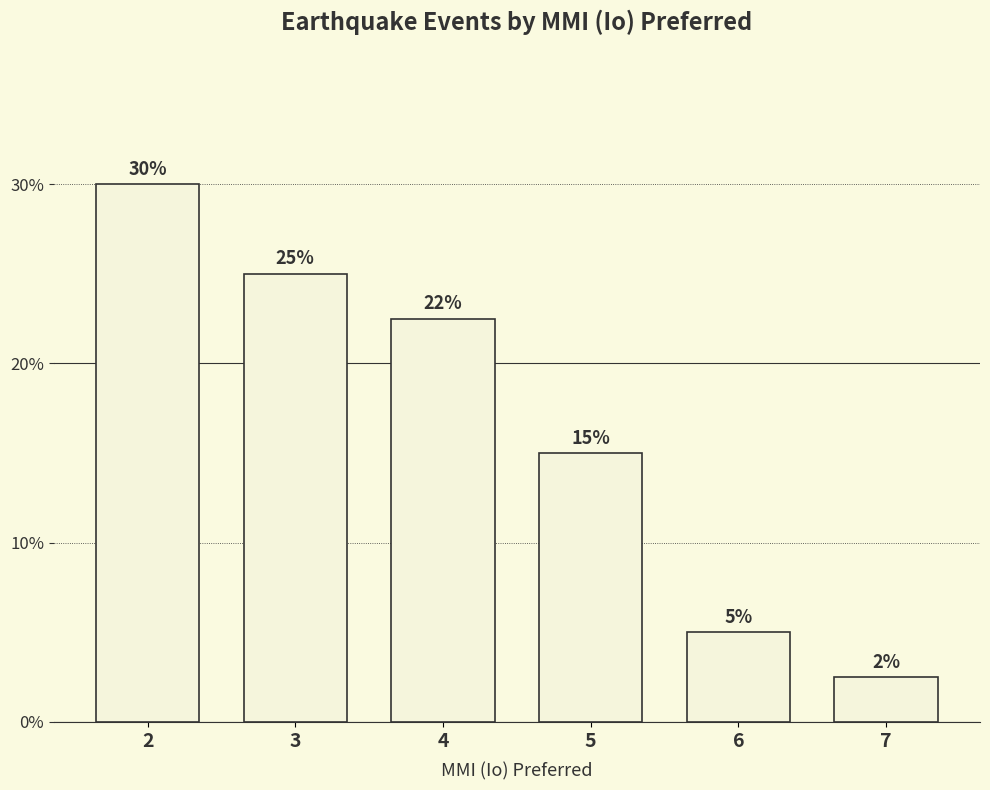

Rank the categories by value from highest to lowest.

2, 3, 4, 5, 6, 7